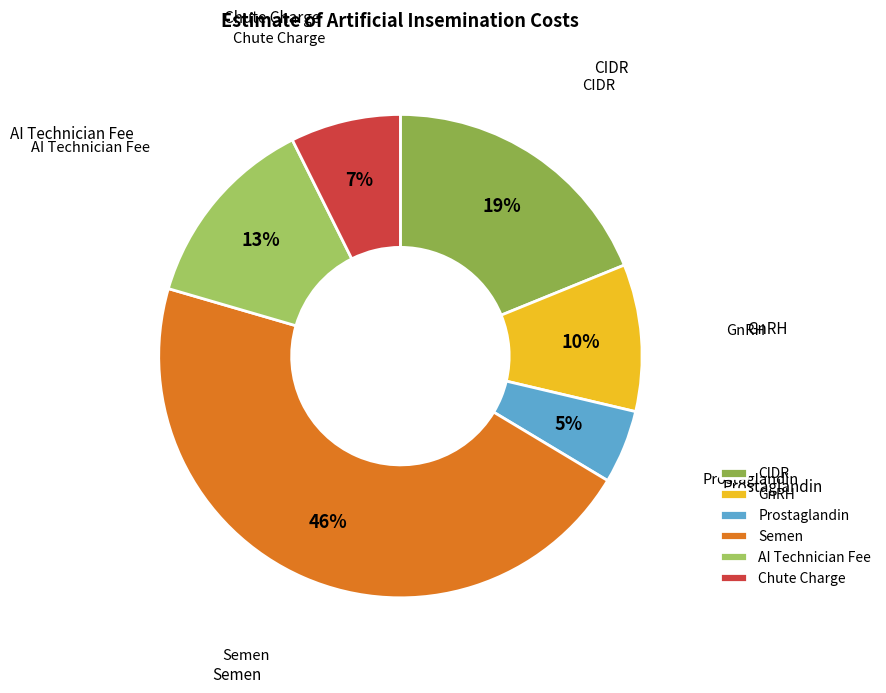

To the nearest percent, what portion does Semen represent?

46%